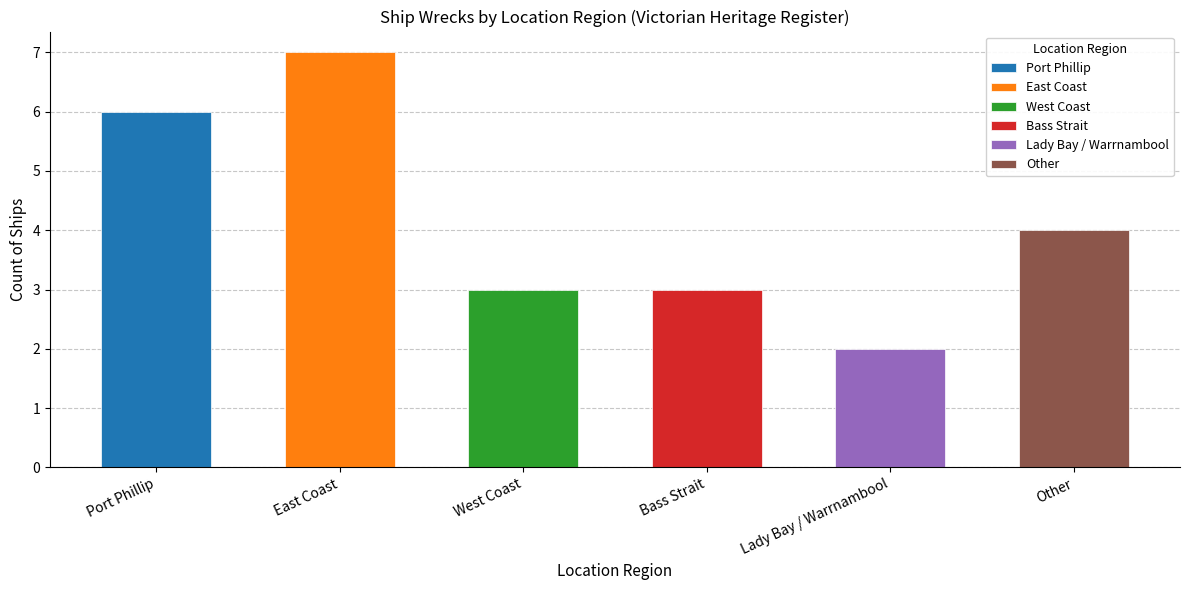

What is the change in value from East Coast to West Coast?

-4